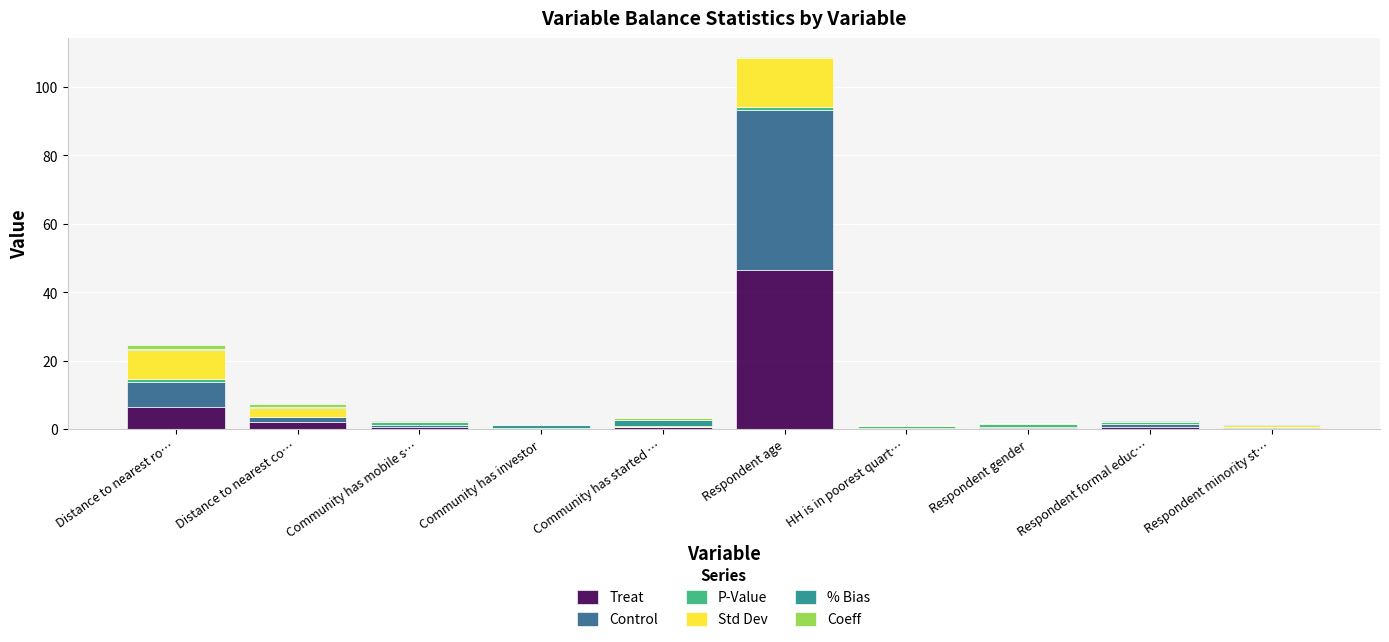

Which category has the highest value in the Treat series?

Respondent age